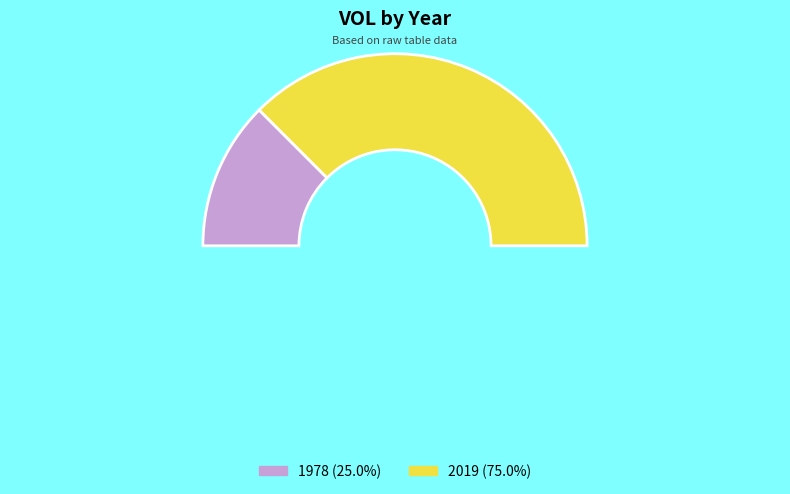

To the nearest percent, what percentage of the pie is 1978?

25%